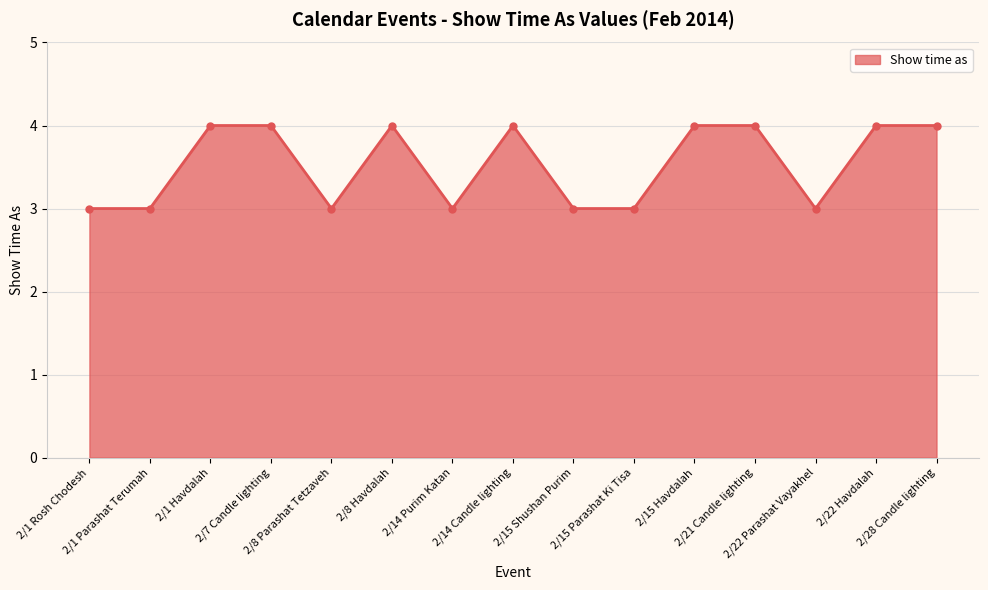

What is the maximum value shown in the chart?

4